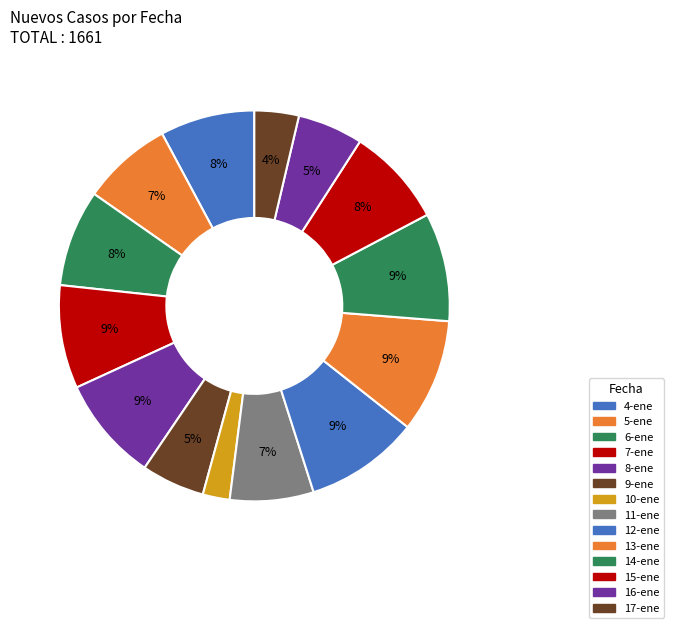

What percentage is the 8-ene slice, to the nearest percent?

9%